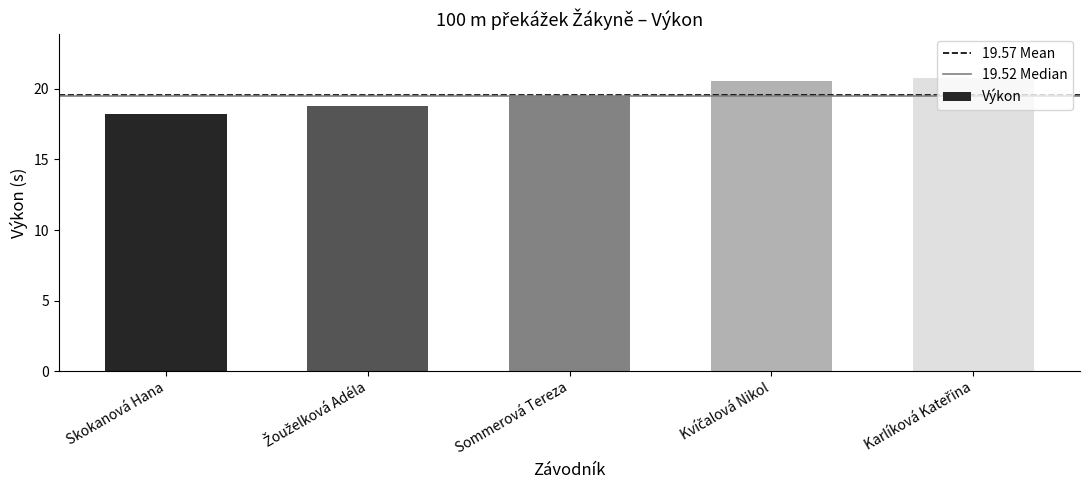

What is the difference between the maximum and minimum values?

2.6